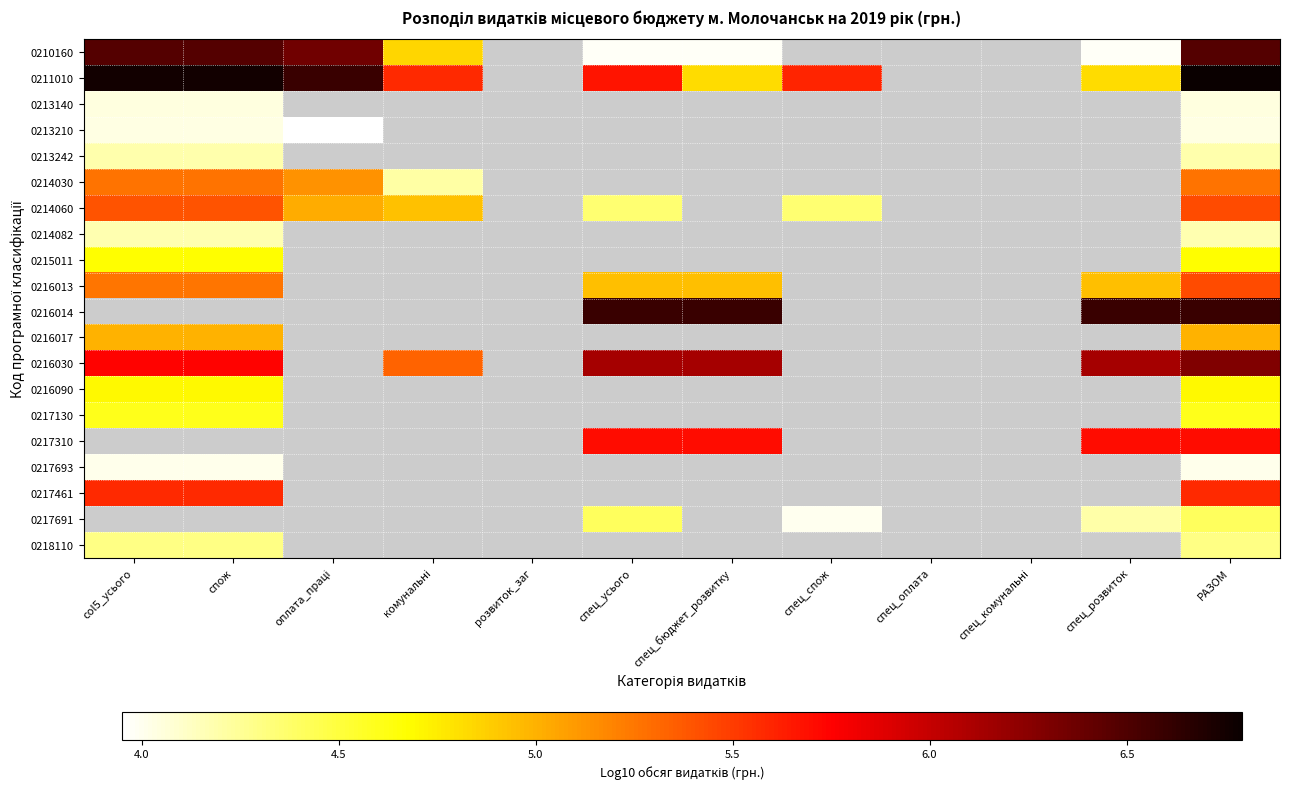

List the series in order of their peak value, highest first.

0211010, 0210160, 0214060, 0216014, 0216030, 0217130, 0217310, 0217461, 0216013, 0214030, 0216017, 0216090, 0215011, 0213242, 0214082, 0213140, 0213210, 0217693, 0217691, 0218110